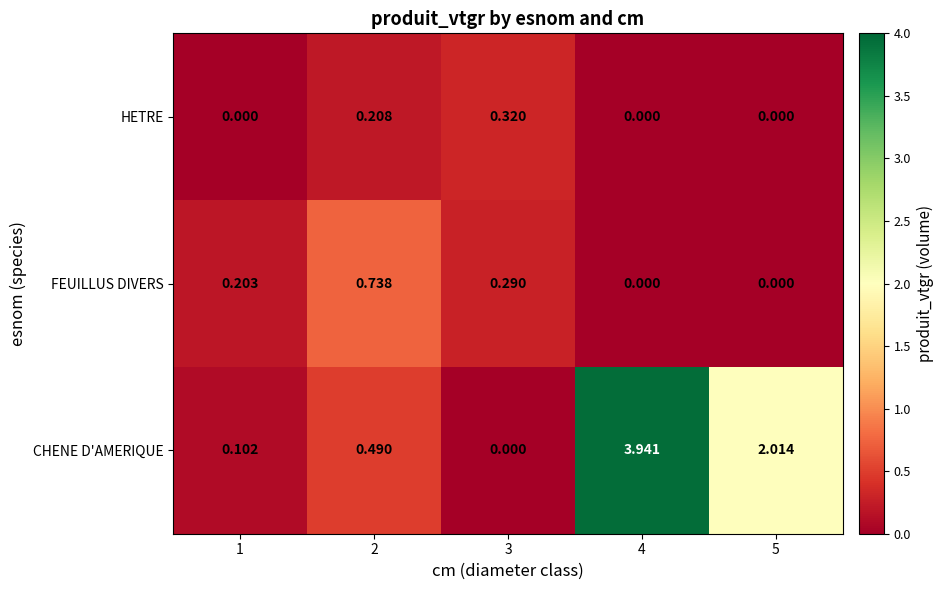

List the series in order of their peak value, lowest first.

HETRE, FEUILLUS DIVERS, CHENE D'AMERIQUE